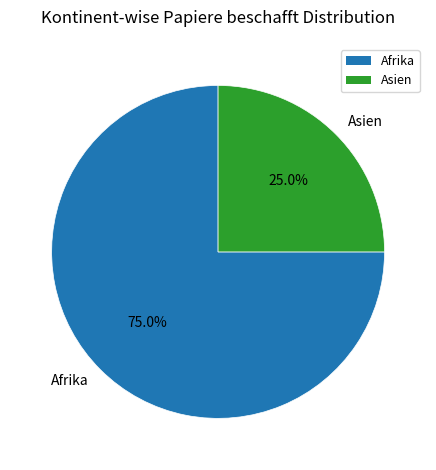

To the nearest percent, what is the average slice percentage?

50%